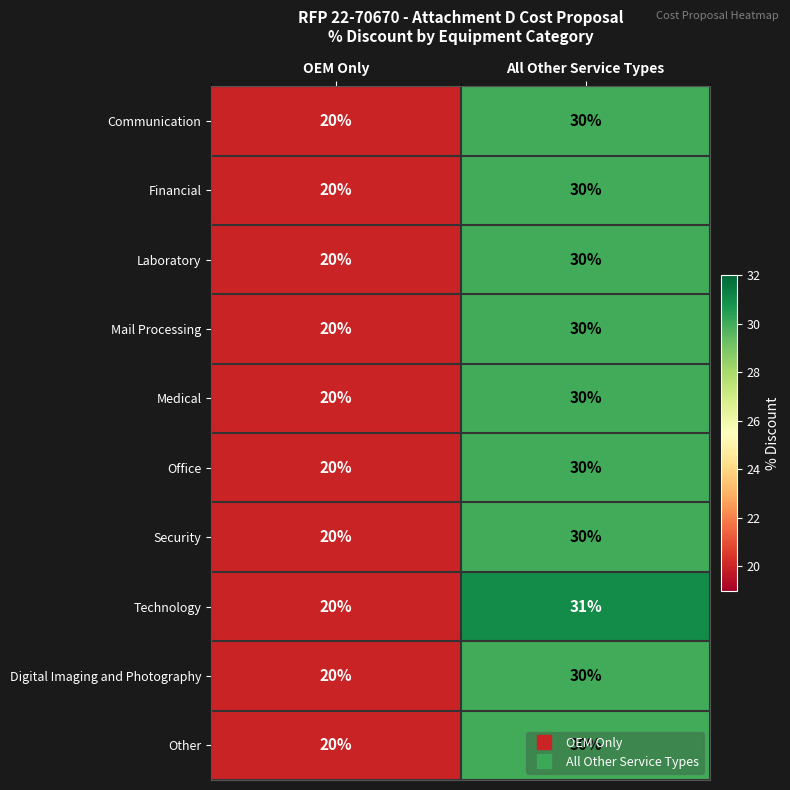

Is it true that Security equals 30 at All Other Service Types?

True